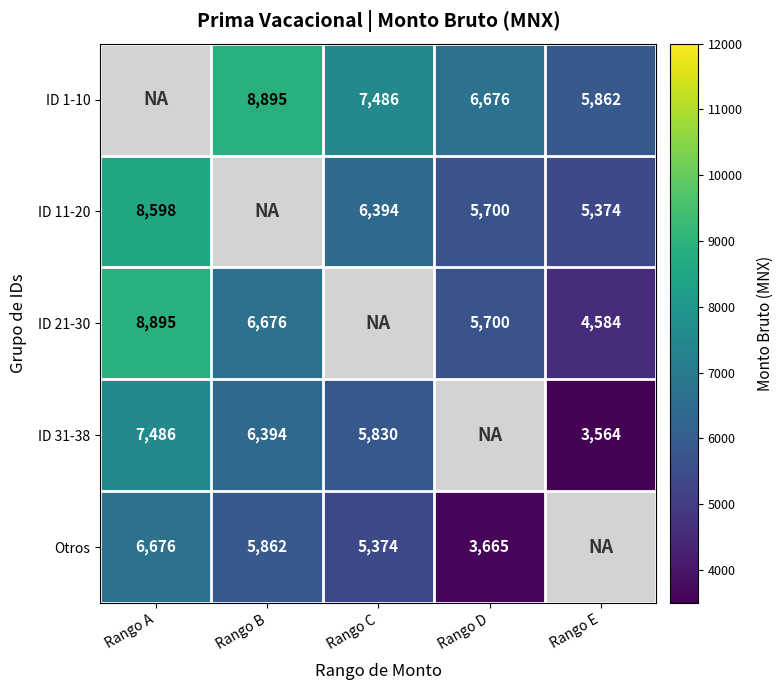

Is the value of ID 21-30 at Rango D greater than the value of Otros at Rango A?

No